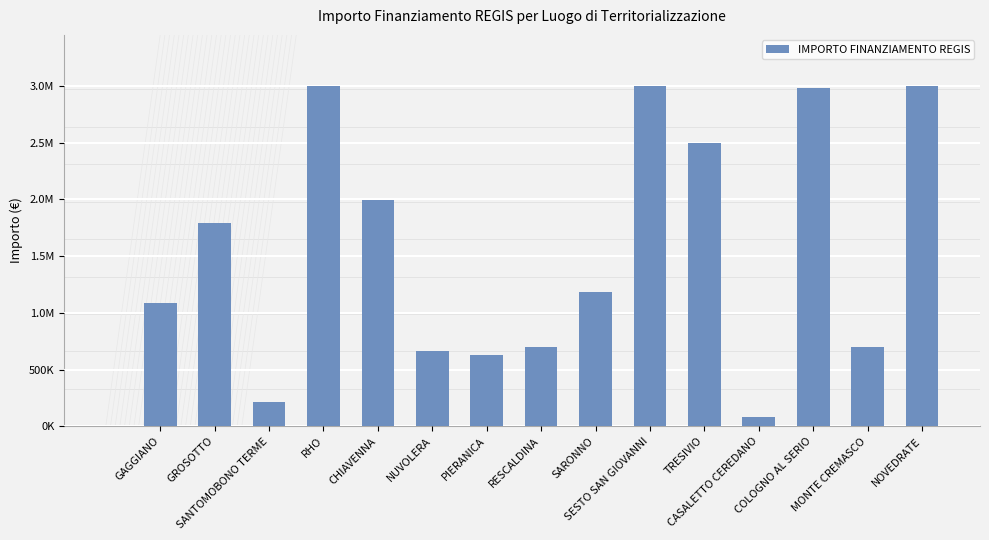

What is the ratio of the value at CHIAVENNA to the value at GAGGIANO?

1.8